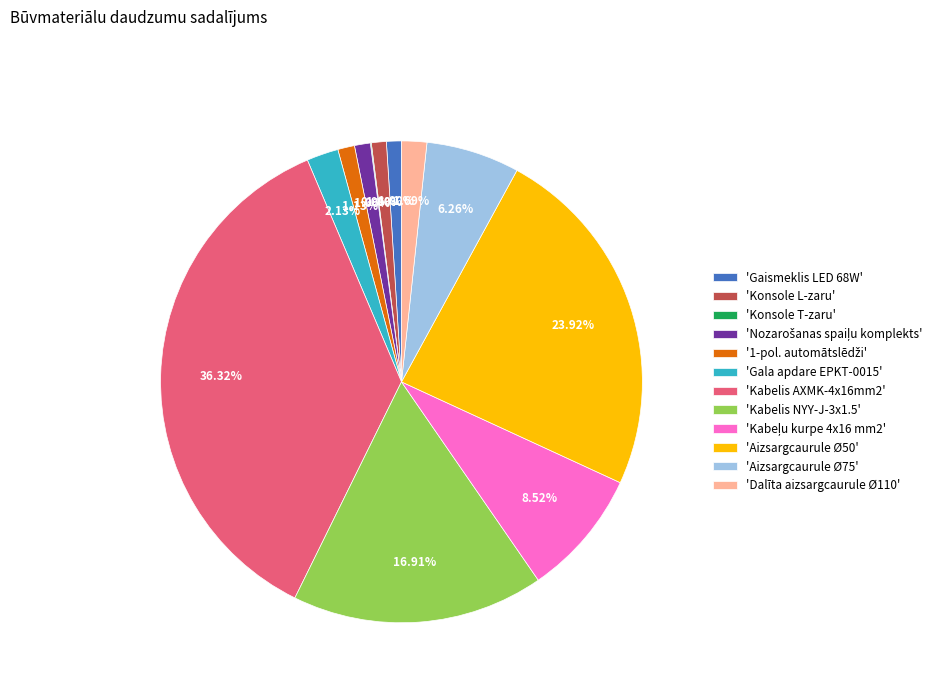

Do 'Aizsargcaurule Ø50' and 'Dalīta aizsargcaurule Ø110' together represent more than half of the pie?

No